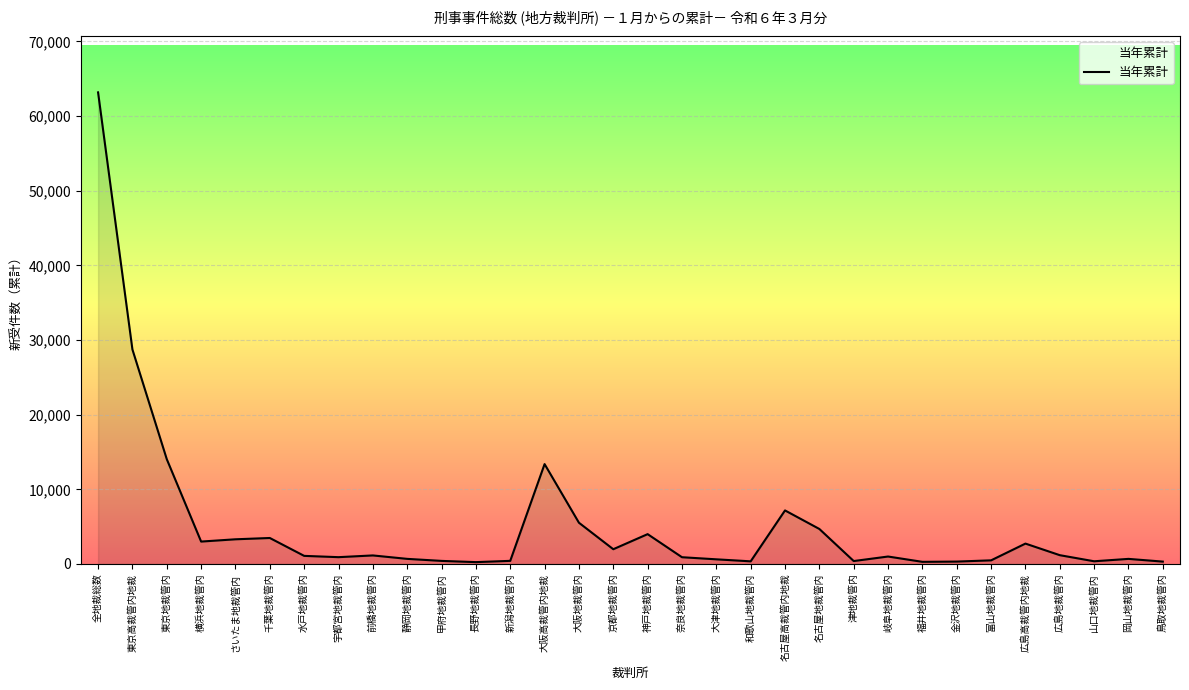

What is the approximate value at 神戸地裁管内, to the nearest 100?

4000